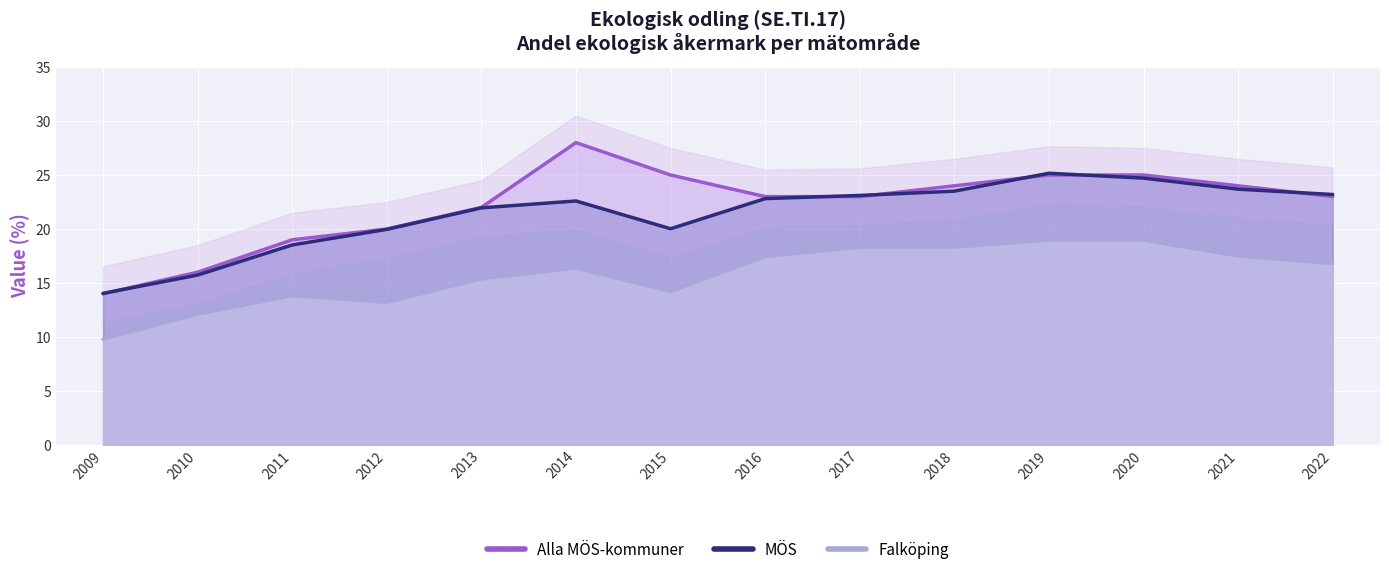

Rank the series by their maximum value, from highest to lowest.

Alla MÖS-kommuner, MÖS, Falköping